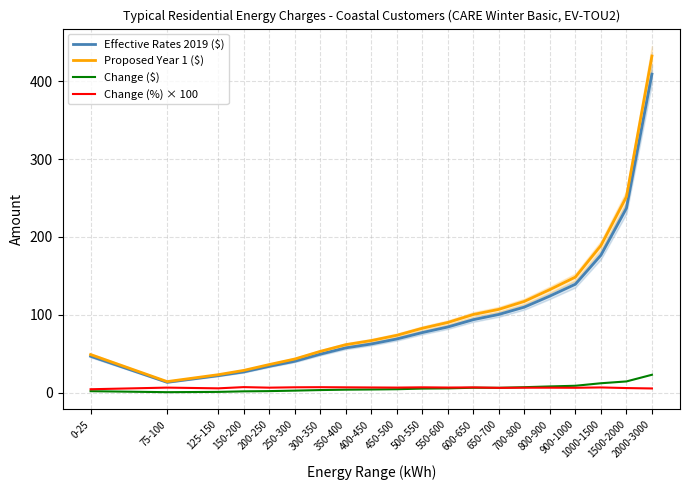

Rank the categories by Effective Rates 2019 ($) value from lowest to highest.

75-100, 125-150, 150-200, 200-250, 250-300, 0-25, 300-350, 350-400, 400-450, 450-500, 500-550, 550-600, 600-650, 650-700, 700-800, 800-900, 900-1000, 1000-1500, 1500-2000, 2000-3000